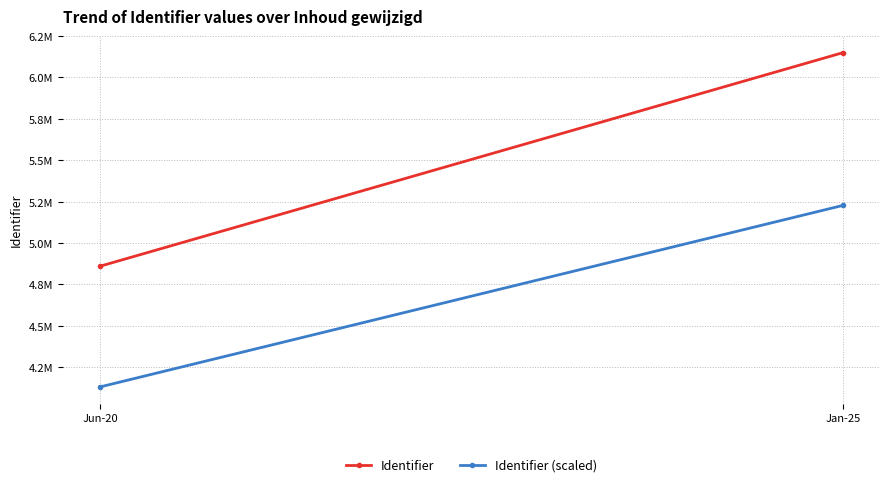

How many lines are shown in the chart?

2